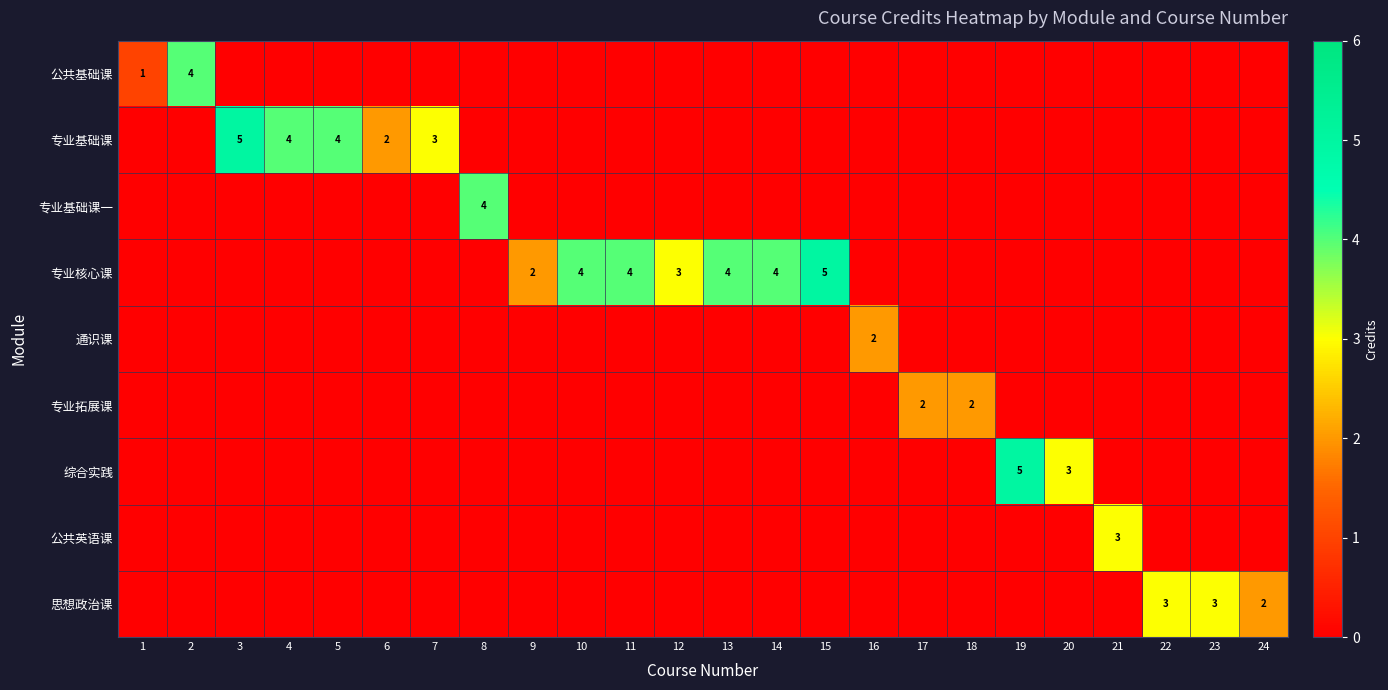

At which category is the sum across all series the highest?

3